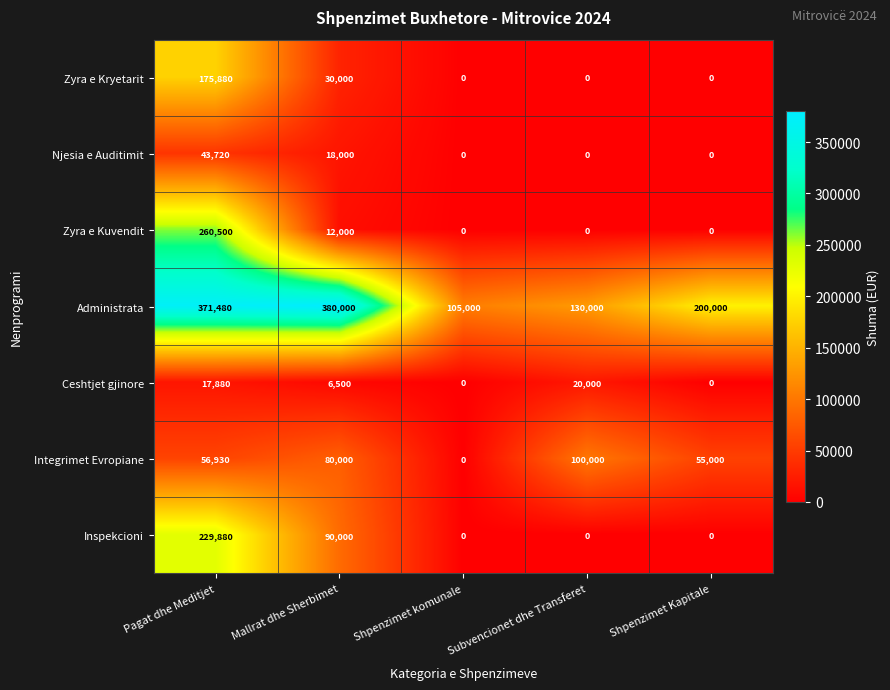

What is the maximum value shown in the chart?

380000